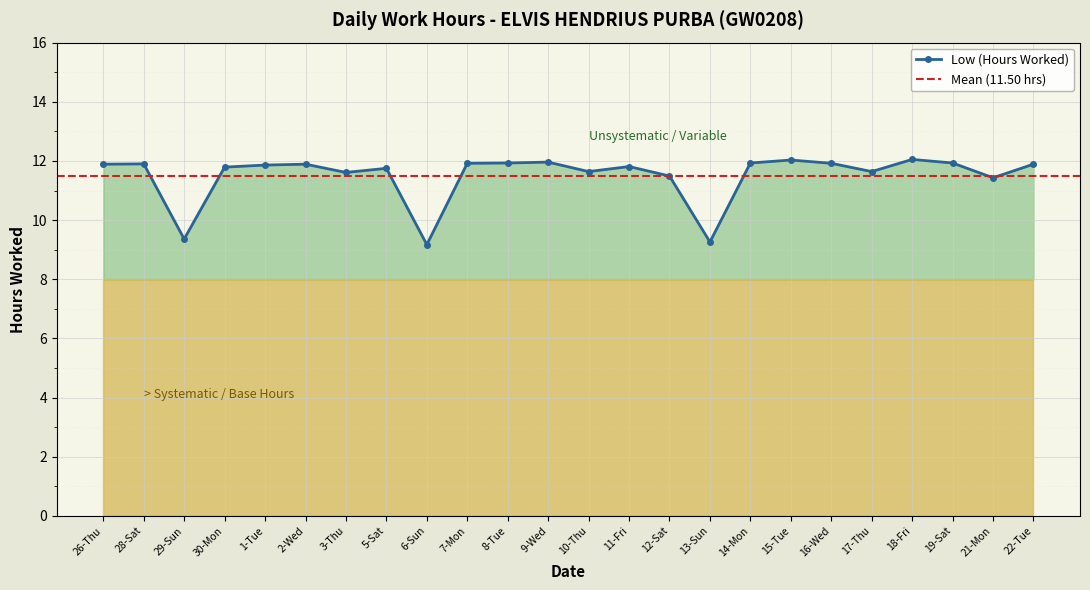

Which category has the highest value across all series?

18-Fri